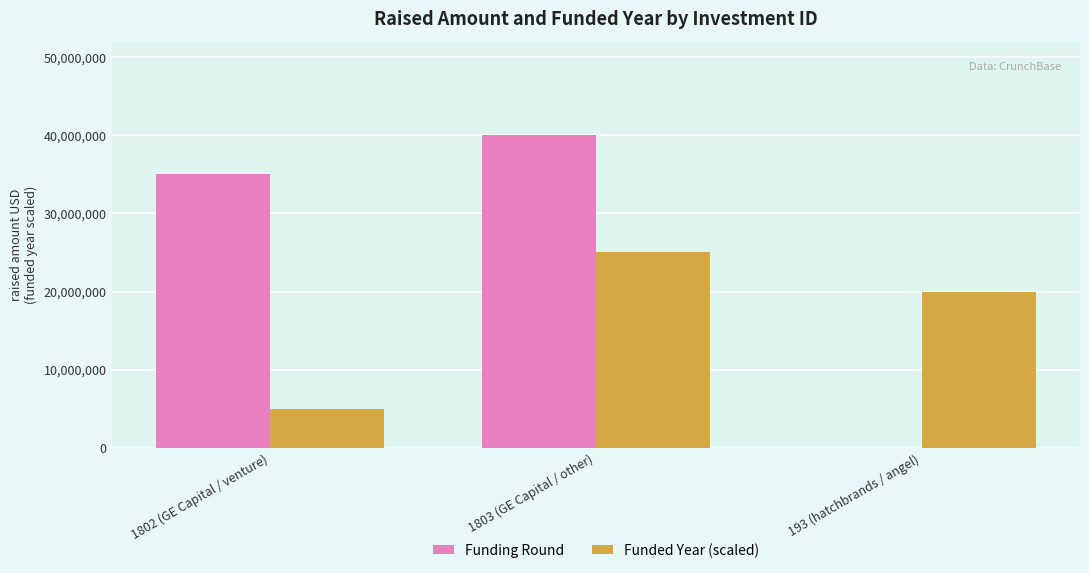

Which category has the highest value in the Funded Year (scaled) series?

1803 (GE Capital / other)